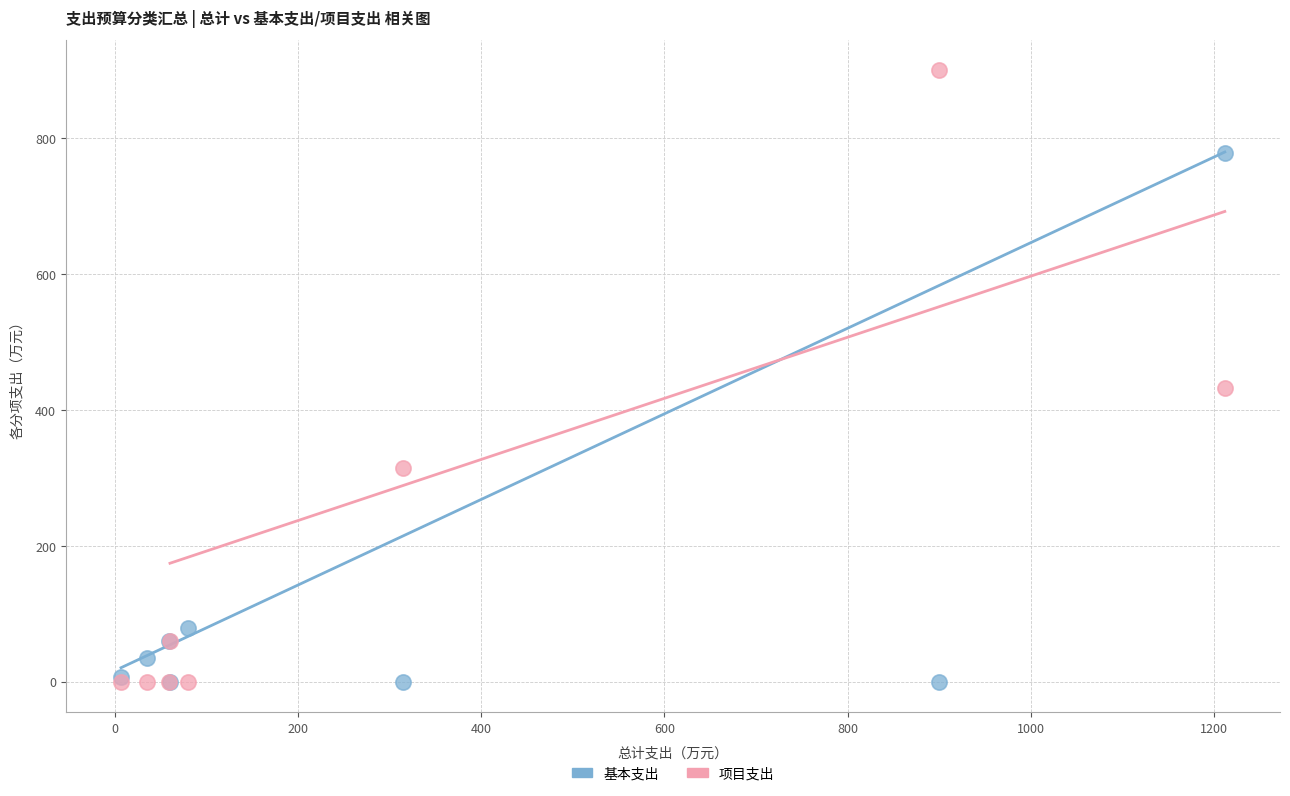

Which series has the largest Y range (max minus min)?

项目支出